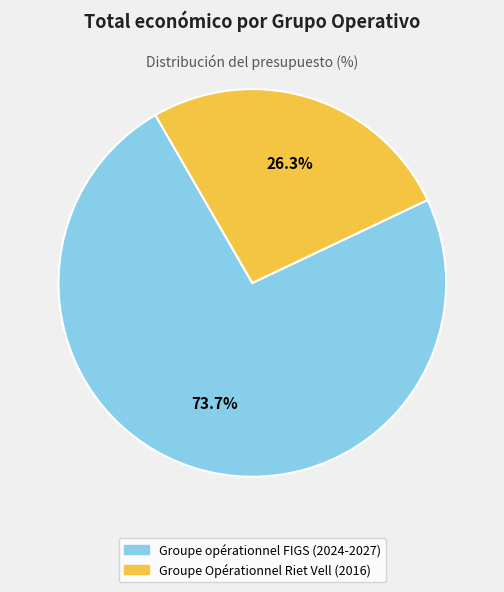

How much of the chart is everything except Groupe opérationnel FIGS (2024-2027)?

26.3%